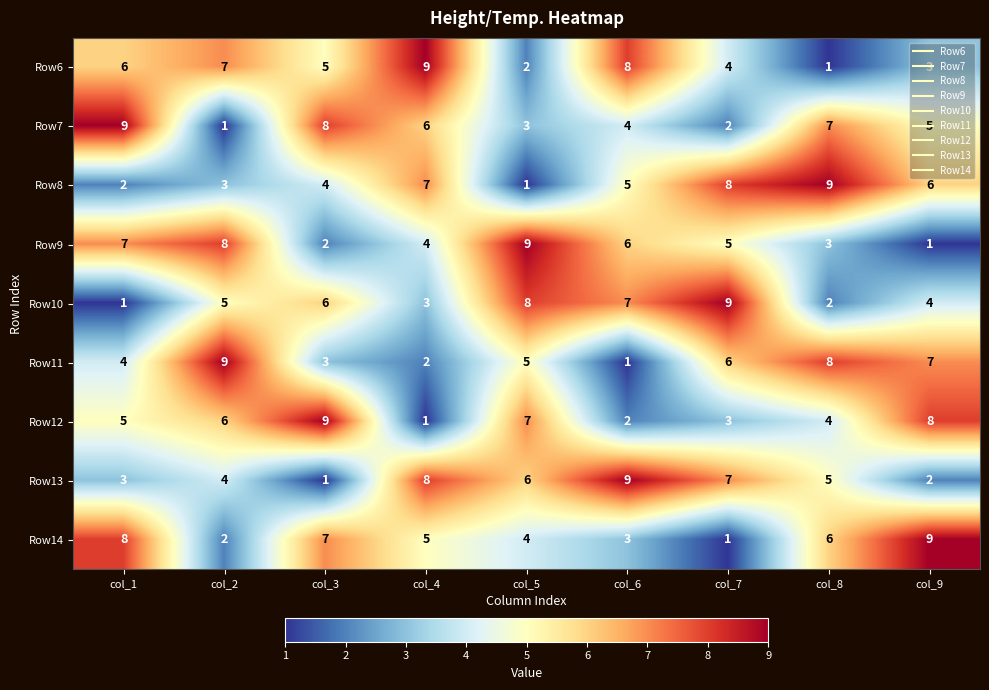

What is the difference between the highest and lowest values at col_9?

8